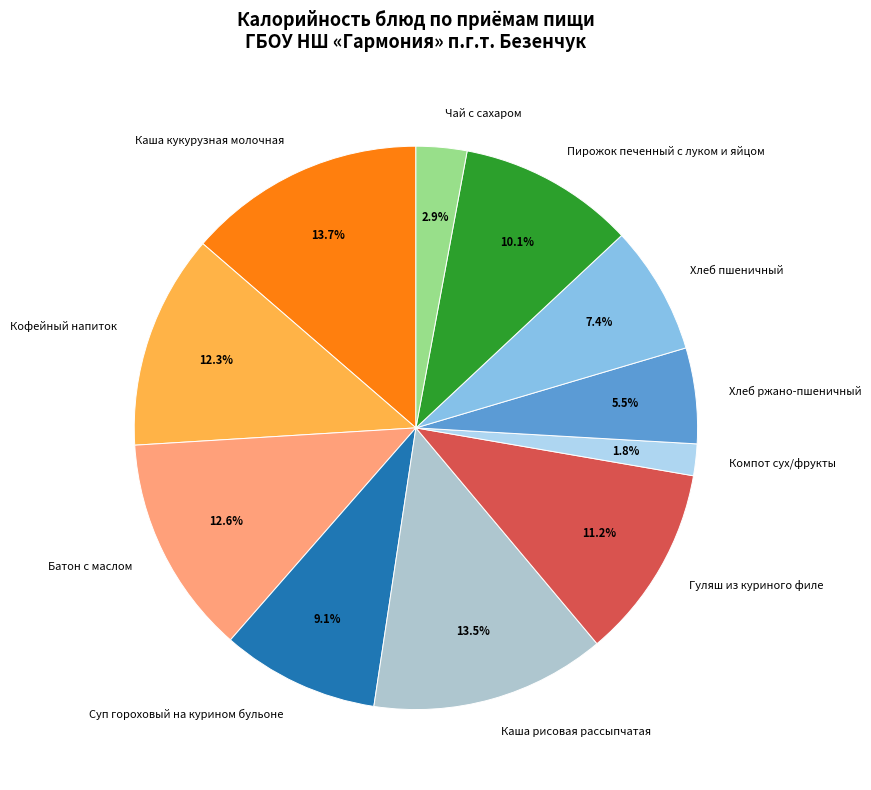

To the nearest percent, what is the difference between the Пирожок печенный с луком и яйцом and Батон с маслом slice percentages?

2%